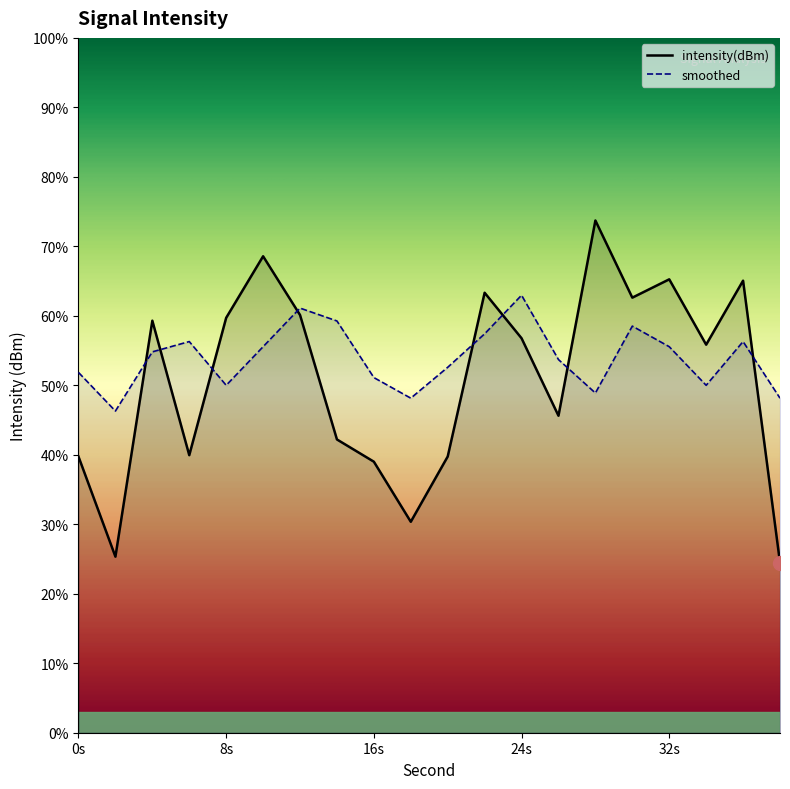

Is the value of intensity(dBm) at 10 greater than the value of smoothed at 8?

Yes